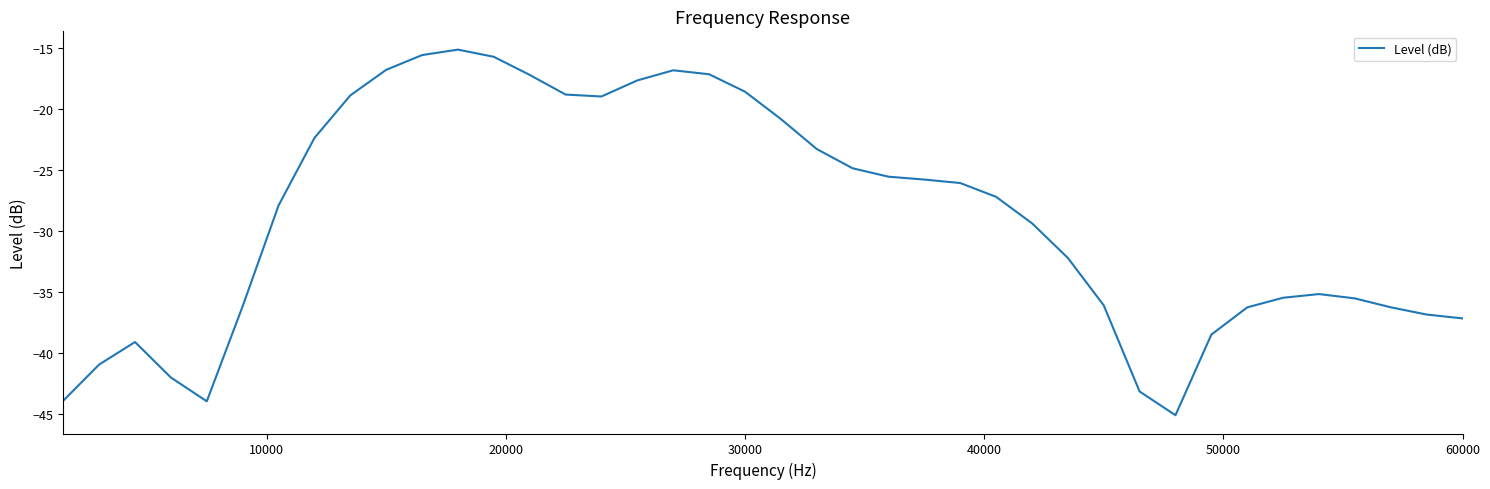

What is the minimum value shown in the chart?

-45.1